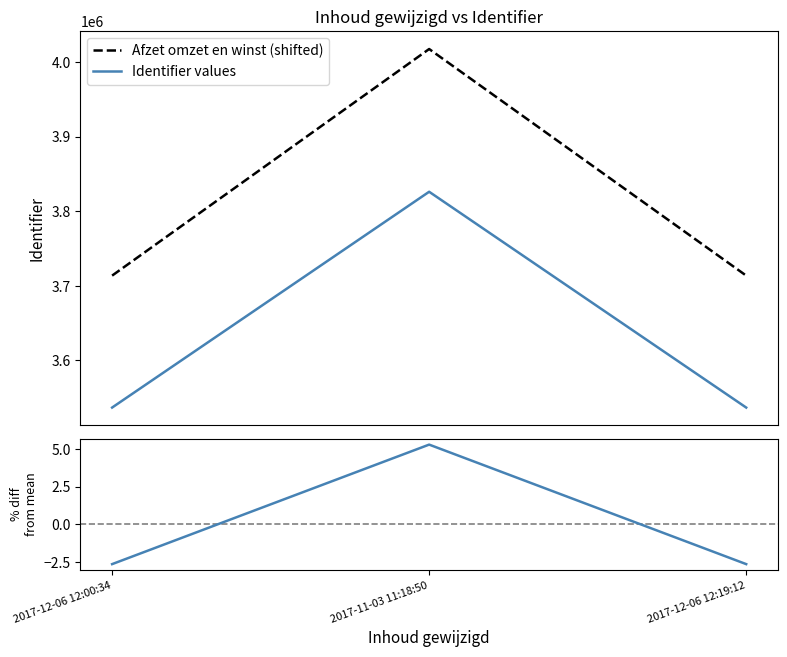

Count the number of data series in this chart.

3